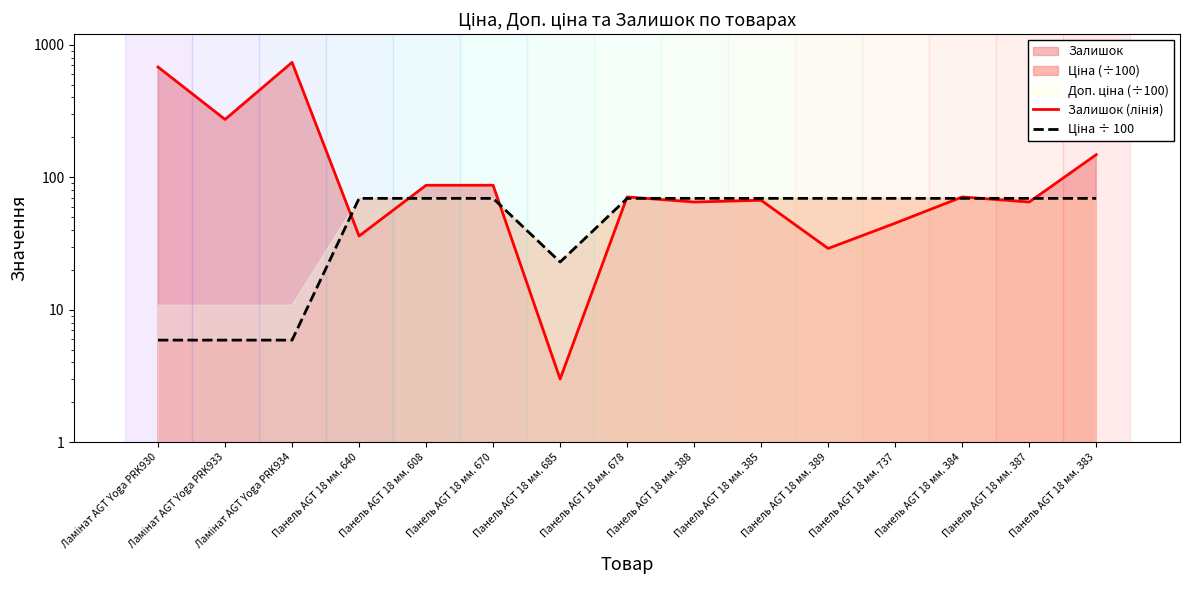

How many interior local valleys does the Ціна ÷ 100 series have?

1